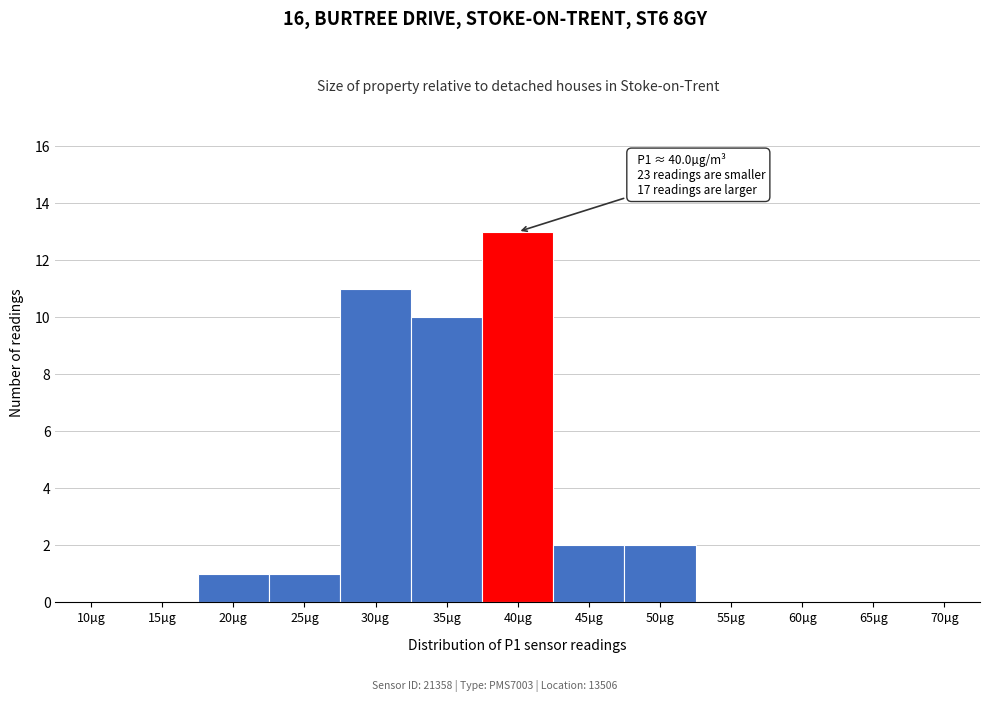

Reading right to left, transcribe all the data shown in this chart.

70µg=0	65µg=0	60µg=0	55µg=0	50µg=2	45µg=2	40µg=13	35µg=10	30µg=11	25µg=1	20µg=1	15µg=0	10µg=0